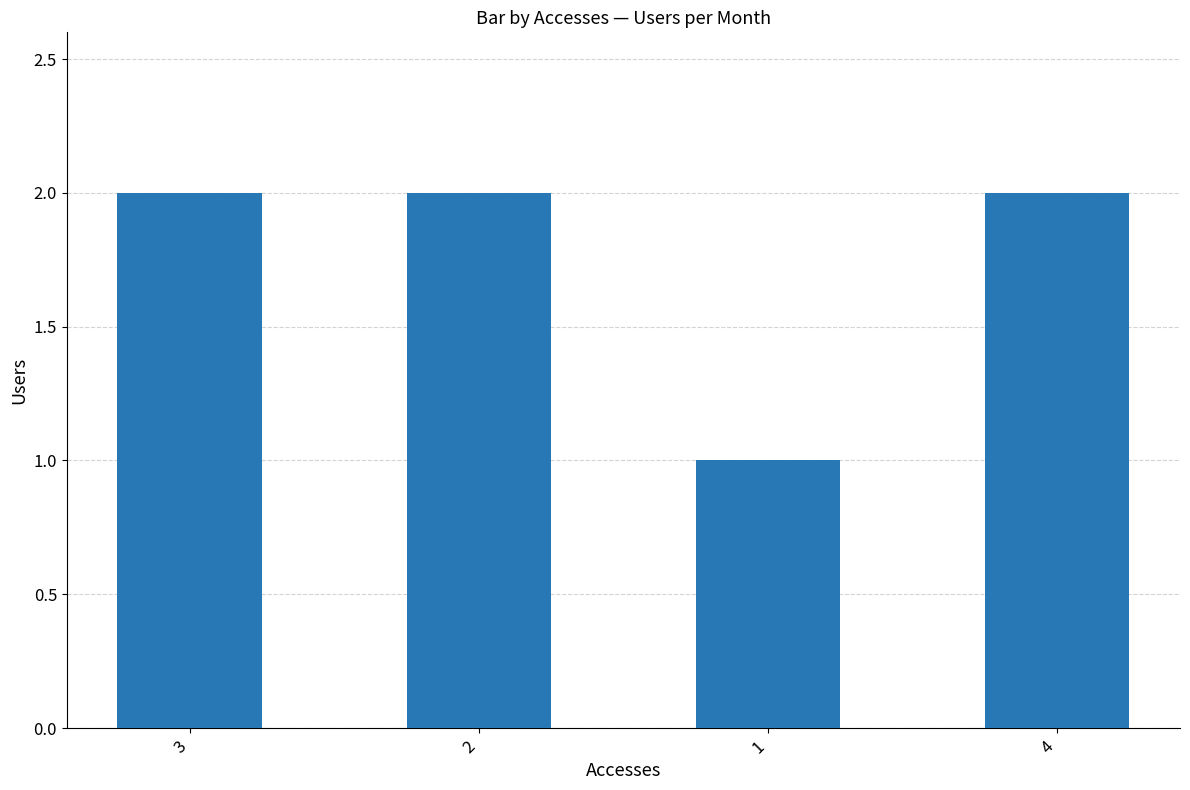

What is the value of the 4th bar from the left?

2